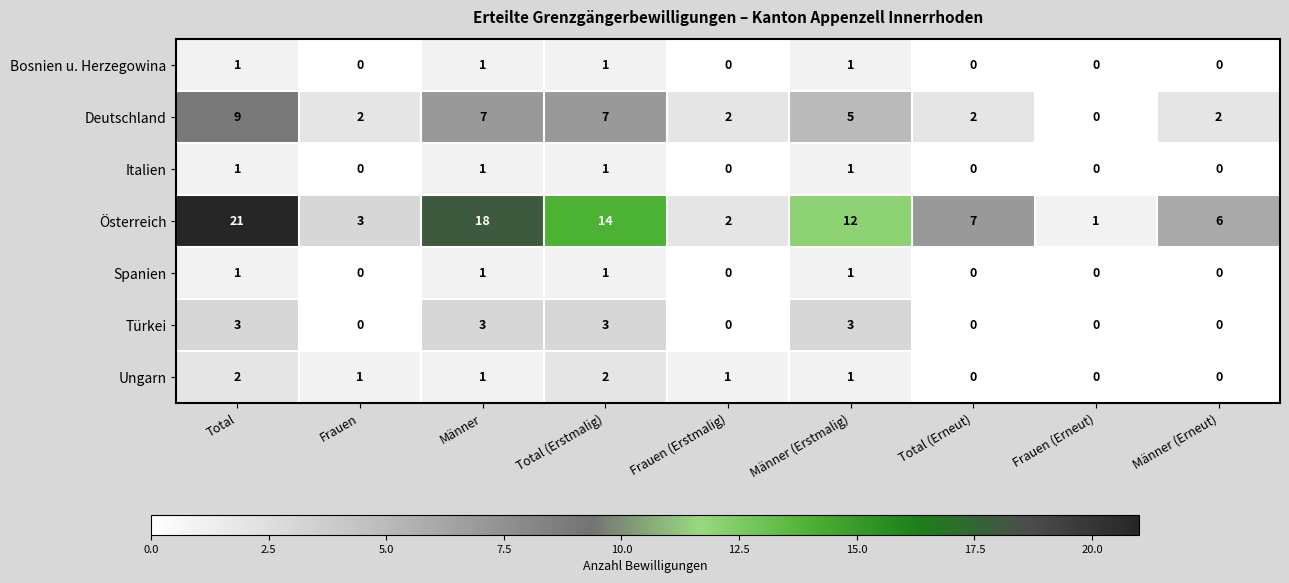

The Österreich series shows 2 at Frauen (Erneut). True or false?

False